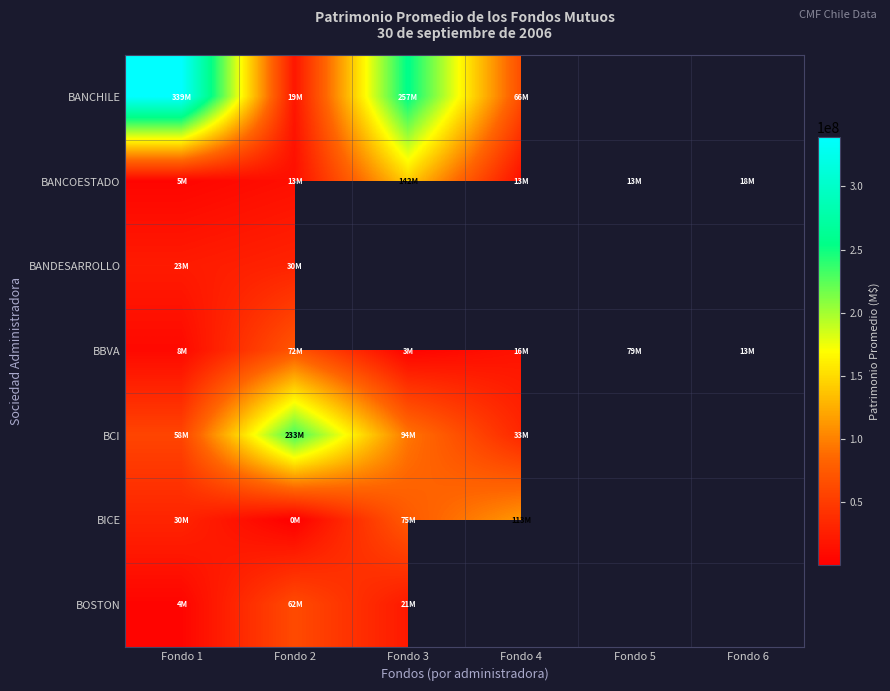

What is the minimum value shown in the chart?

53522.9